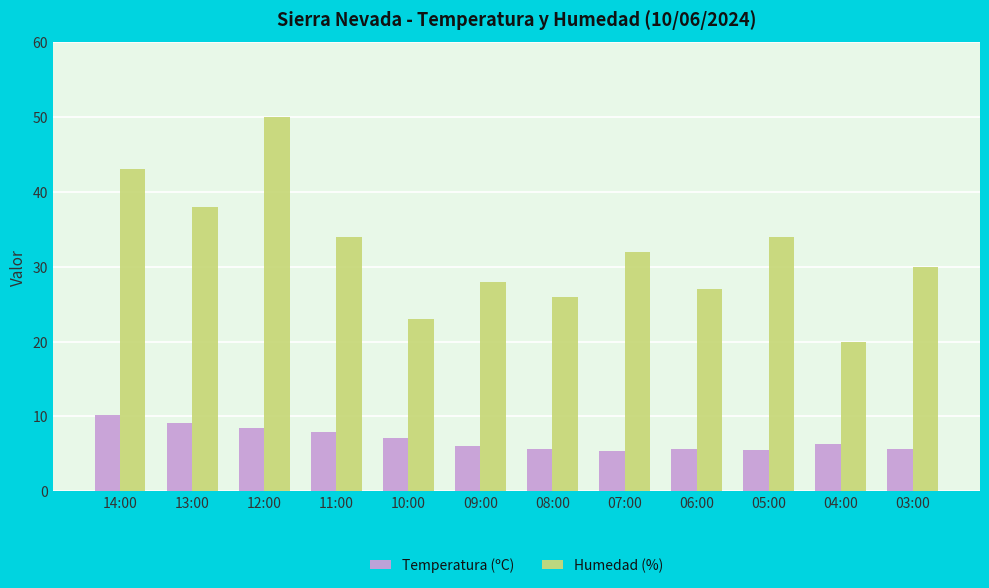

How many bars are there in each group?

2